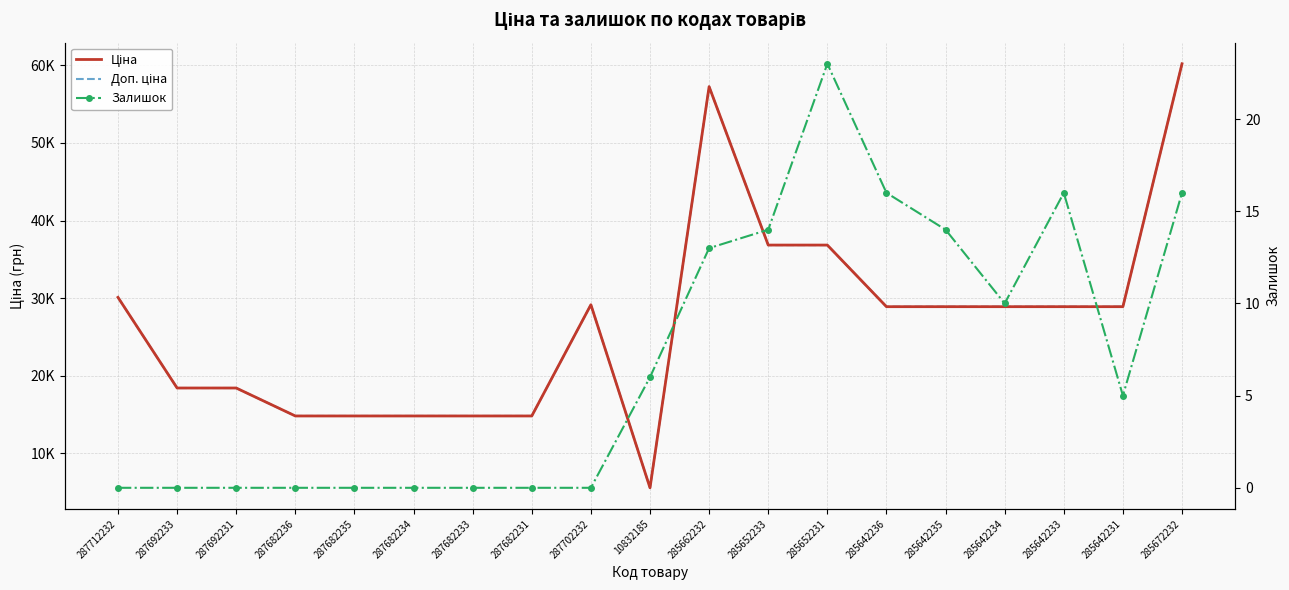

What are all the series names shown in the legend?

Ціна, Доп. ціна, Залишок